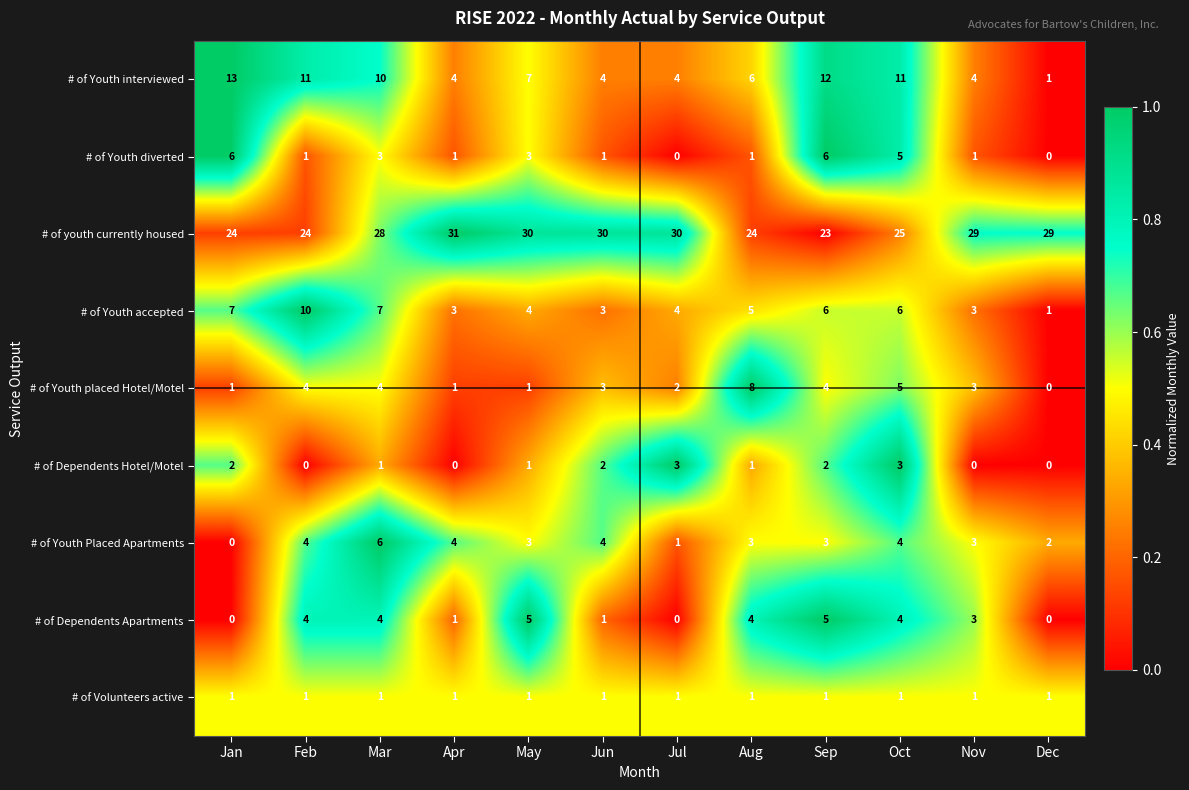

What is the difference between the highest and lowest values at Mar?

27